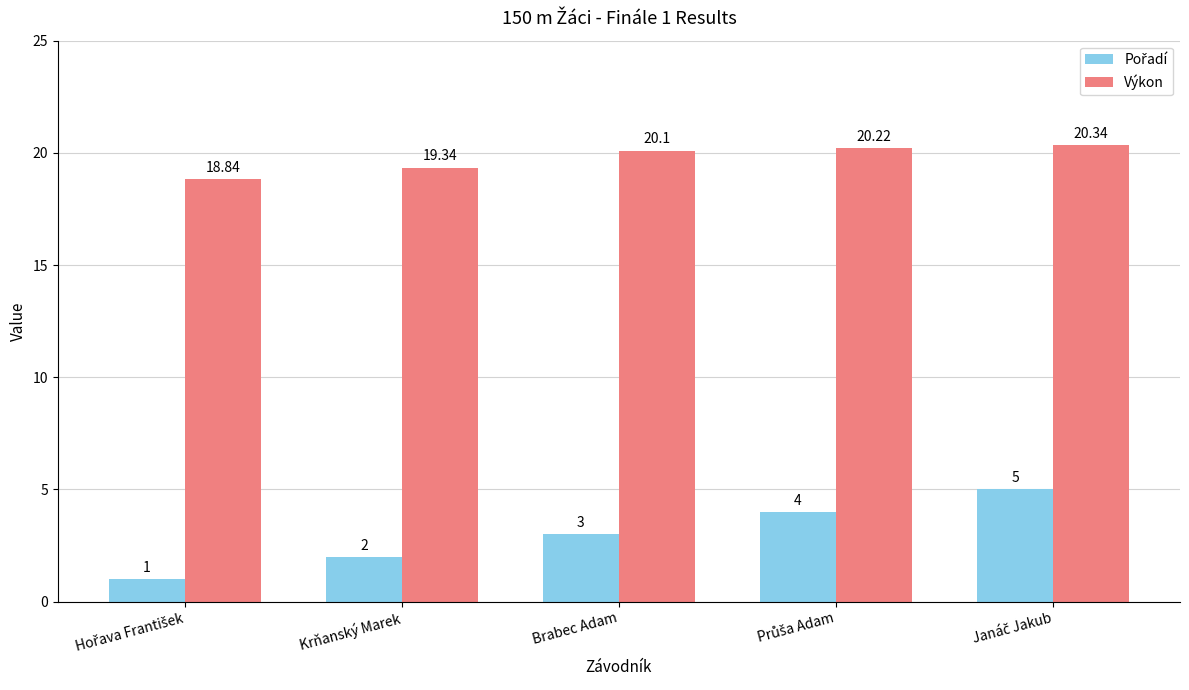

What is the maximum value for Výkon?

20.3